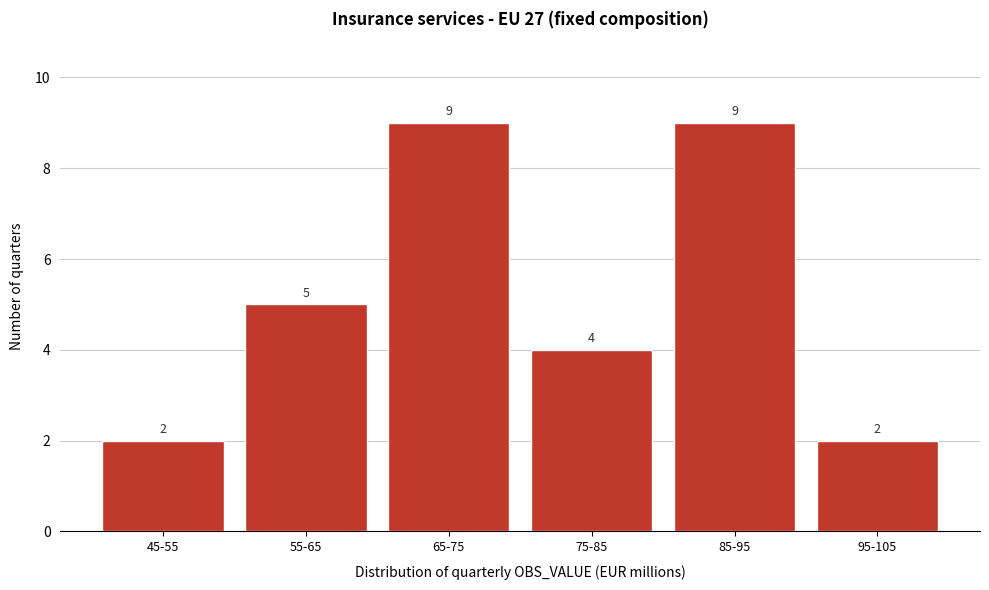

Reading left to right, transcribe all the data shown in this chart.

2	5	9	4	9	2